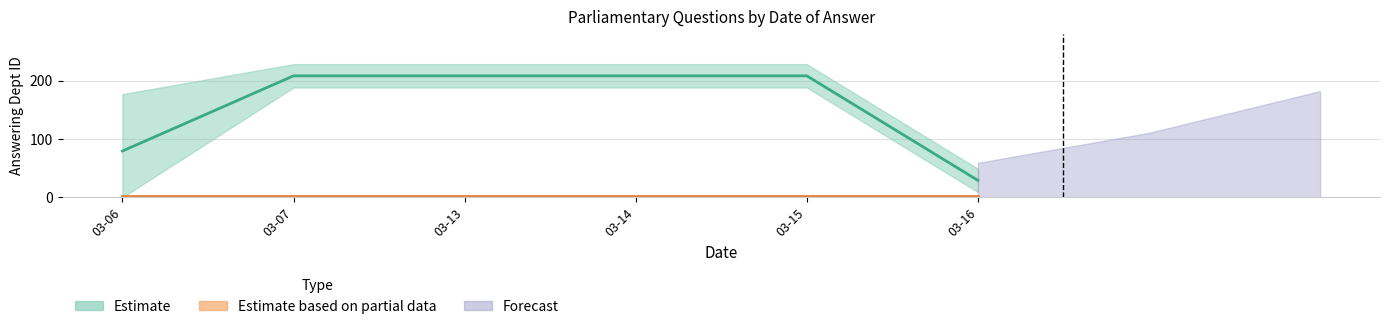

At how many categories does at least one series exceed 31?

8